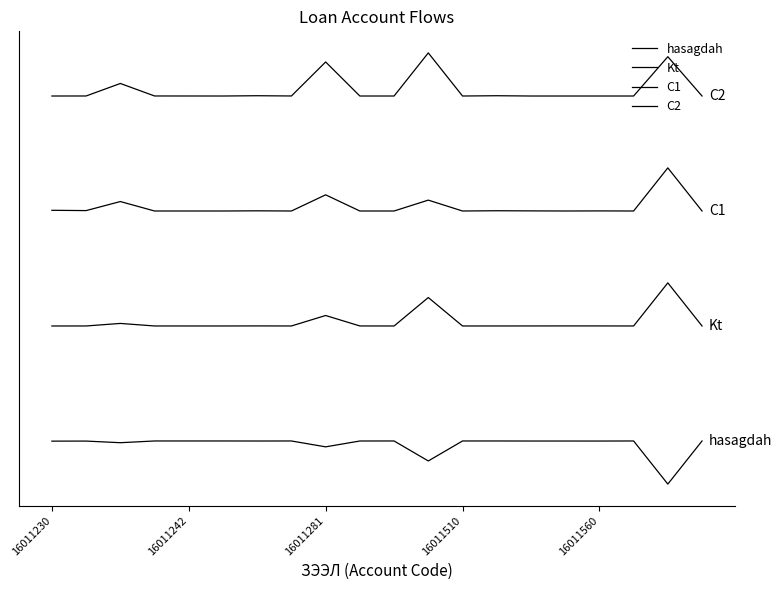

Does the chart display data point markers on the line(s)?

No